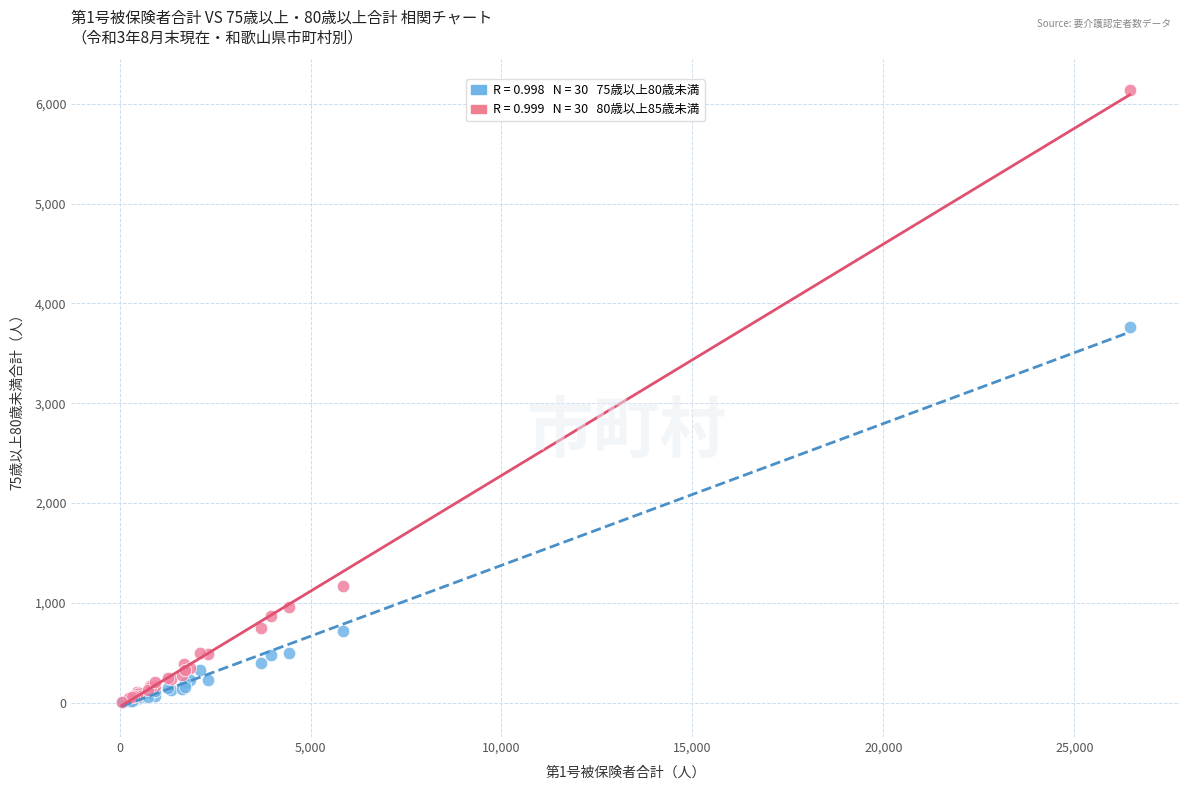

Across all series, what Y value is closest to 3070?

3760